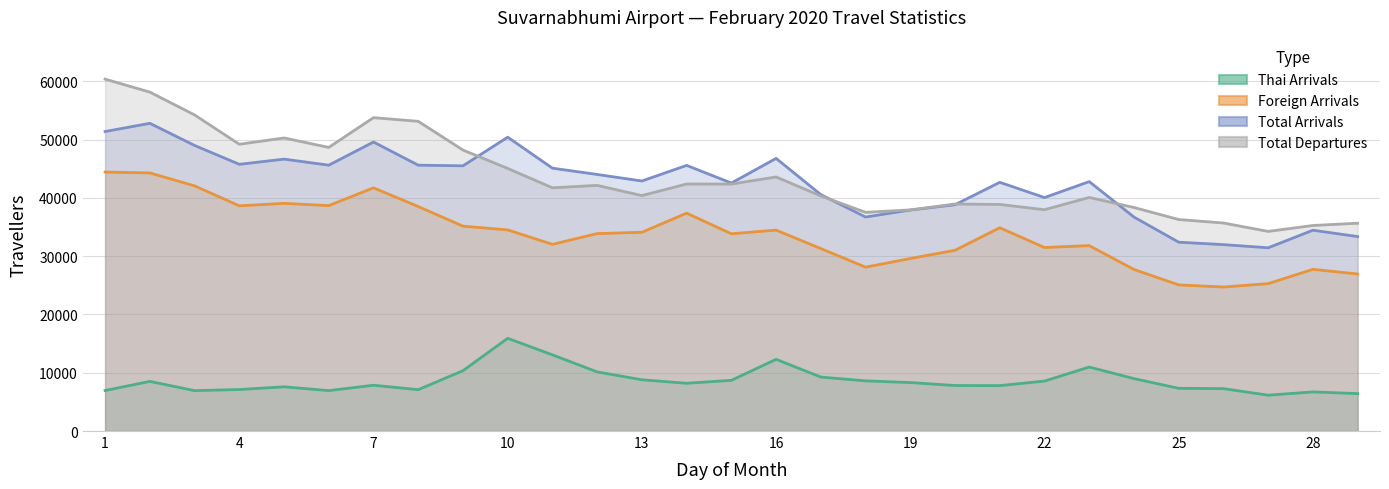

What are all the series names shown in the legend?

Thai Arrivals, Foreign Arrivals, Total Arrivals, Total Departures